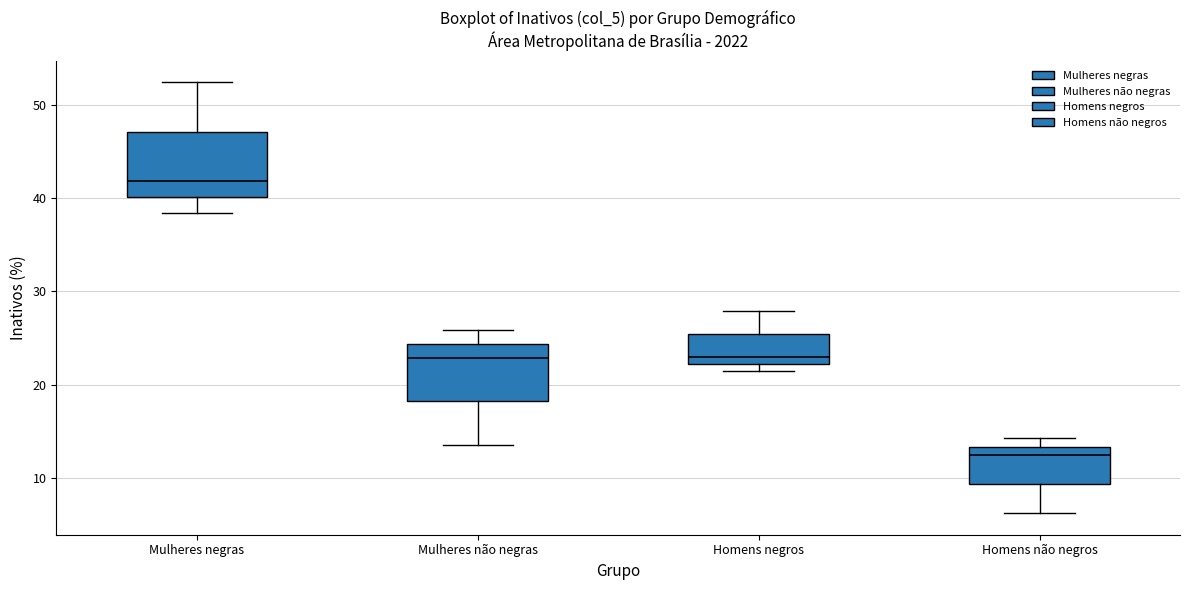

Reading left to right, read every box against the y-axis: the position of its median line, the range the box covers, and the ends of its whiskers. The values are not printed on the chart, so give them approximately, as read against the axis.

Mulheres negras: median 42, box 40 to 47, whiskers 38 to 52
Mulheres não negras: median 23, box 18 to 24, whiskers 14 to 26
Homens negros: median 23, box 22 to 25, whiskers 21 to 28
Homens não negros: median 12, box 9 to 13, whiskers 6 to 14